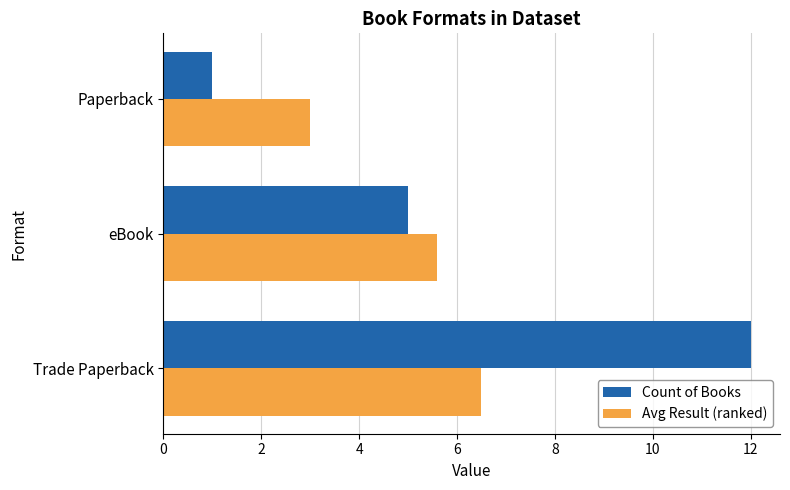

Rank the series by their maximum value, from lowest to highest.

Avg Result (ranked), Count of Books